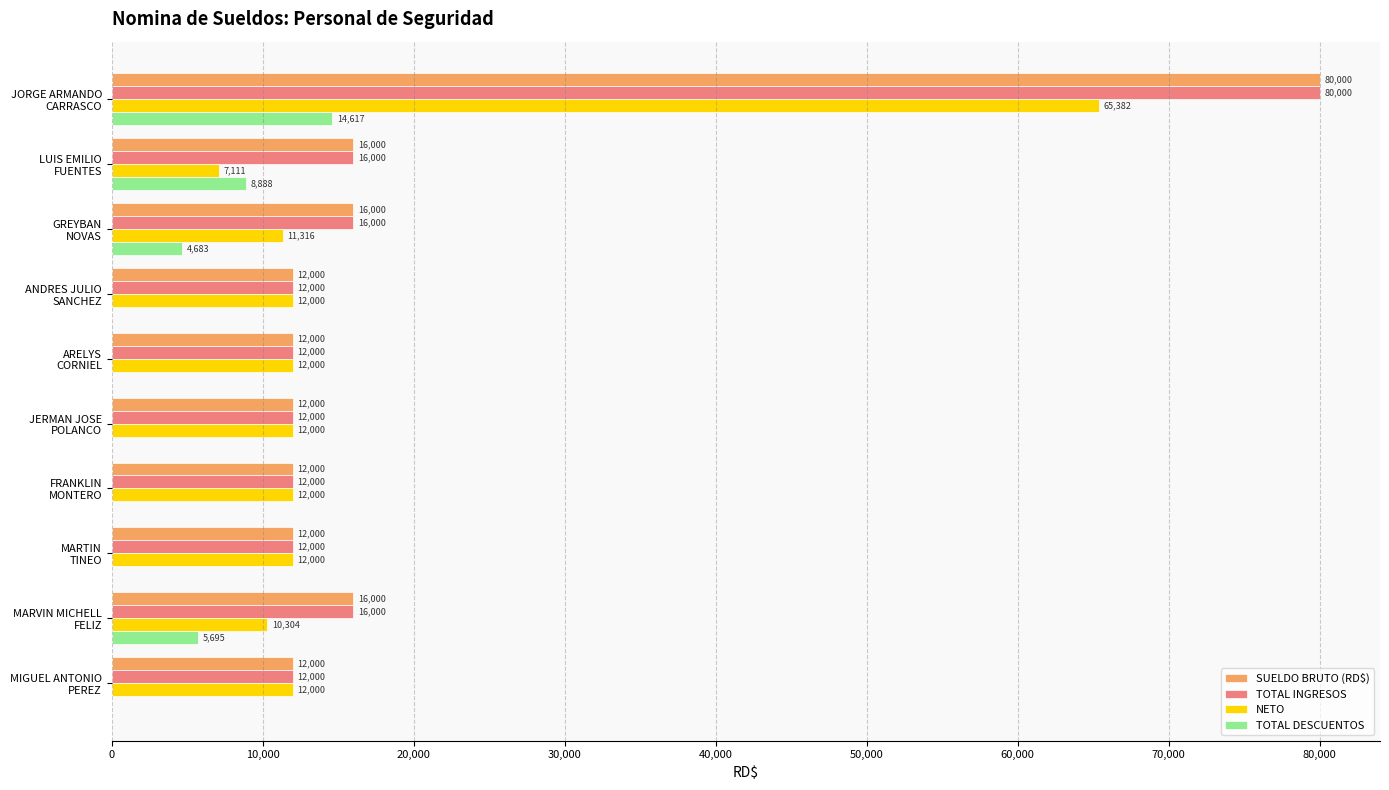

What is the greatest value displayed?

80000.0